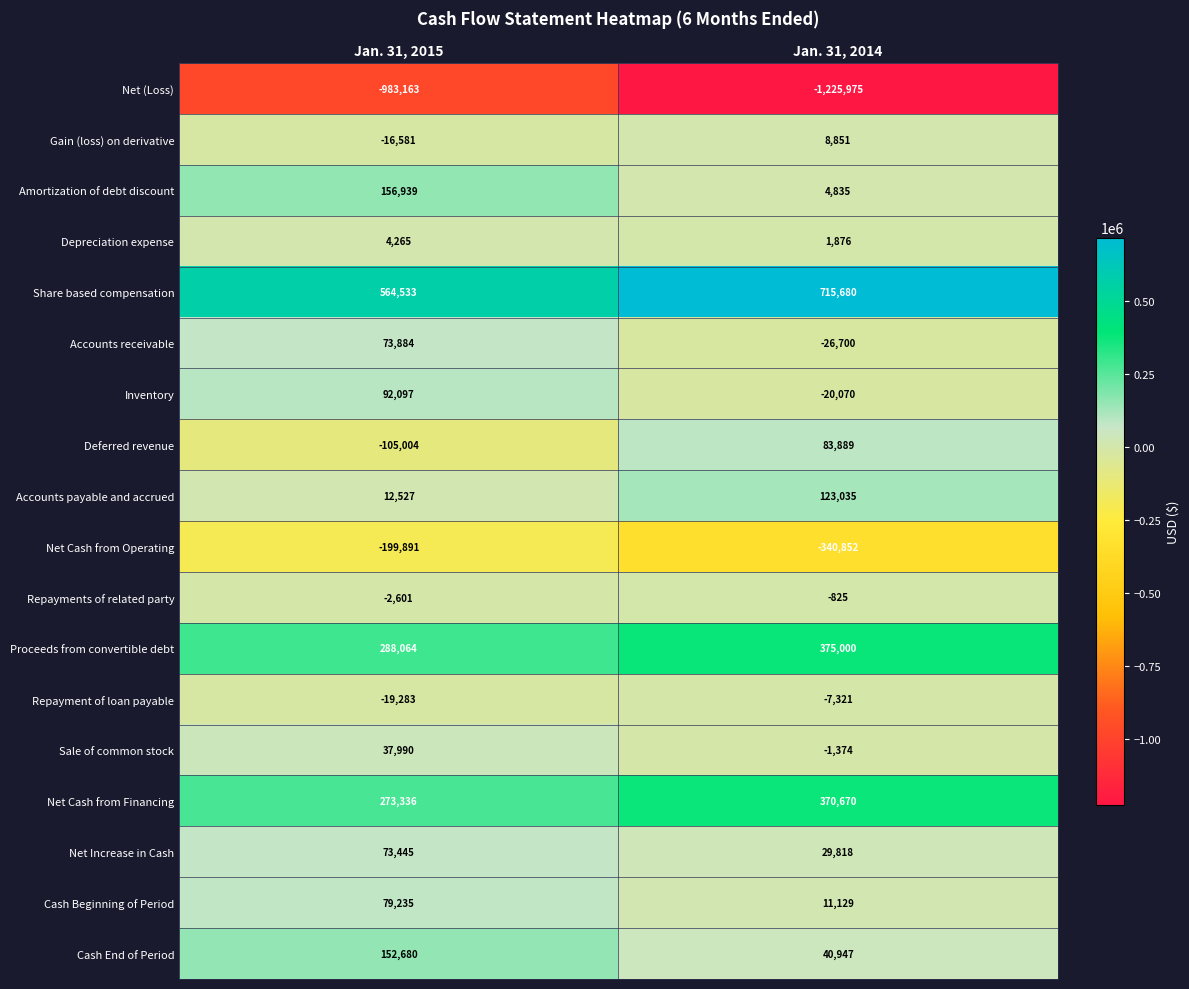

How many categories are shown in the chart?

2